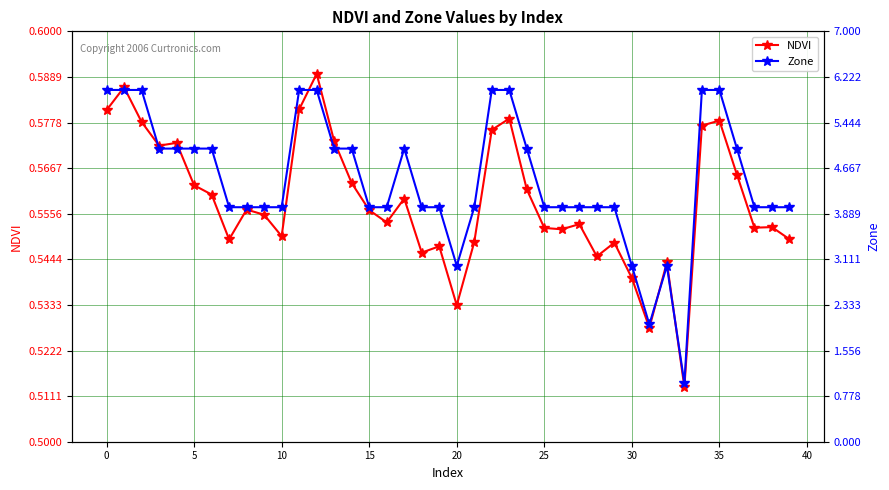

What is the average value of the Zone series?

4.5